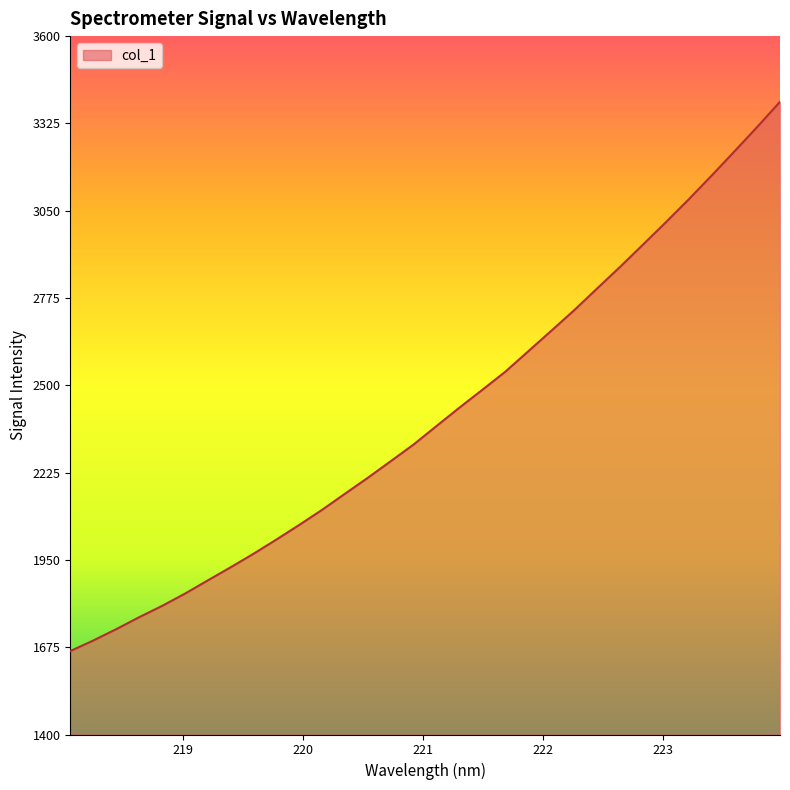

What is the difference between the maximum and minimum values?

1730.3